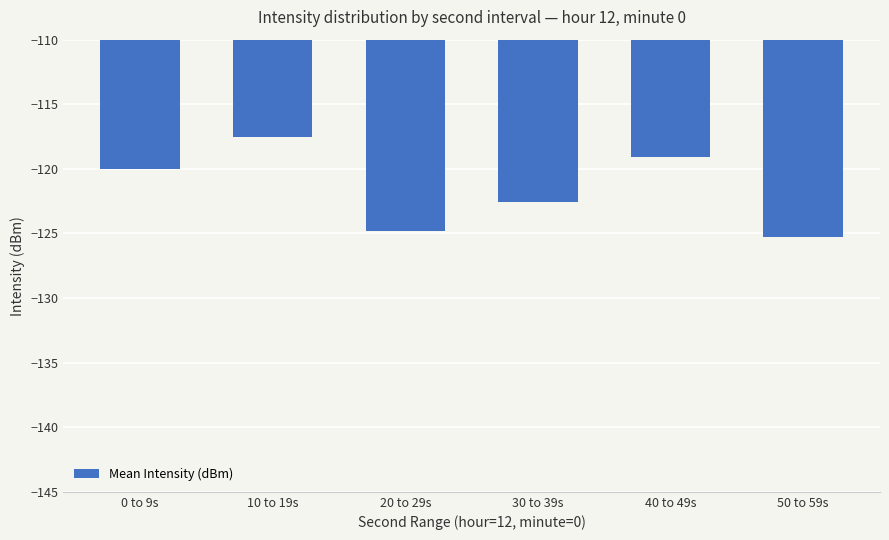

What is the greatest value displayed?

-117.6